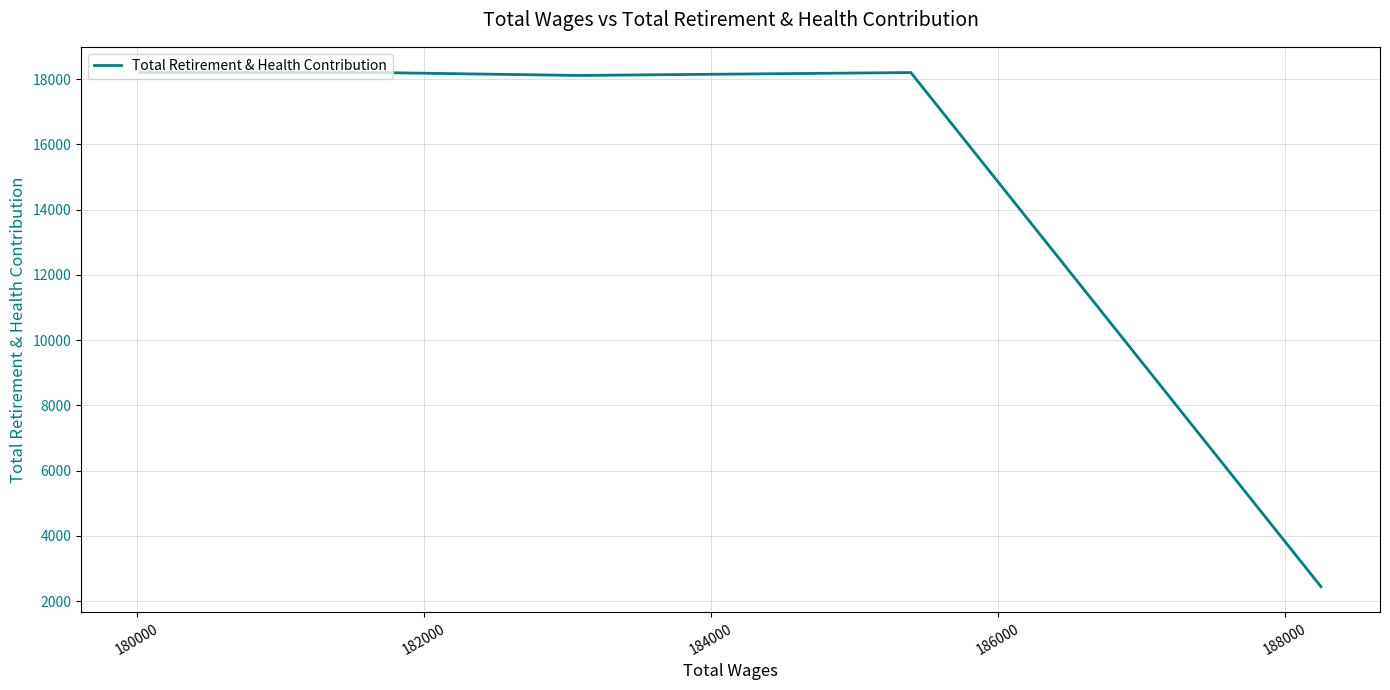

What is the maximum value shown in the chart?

18200